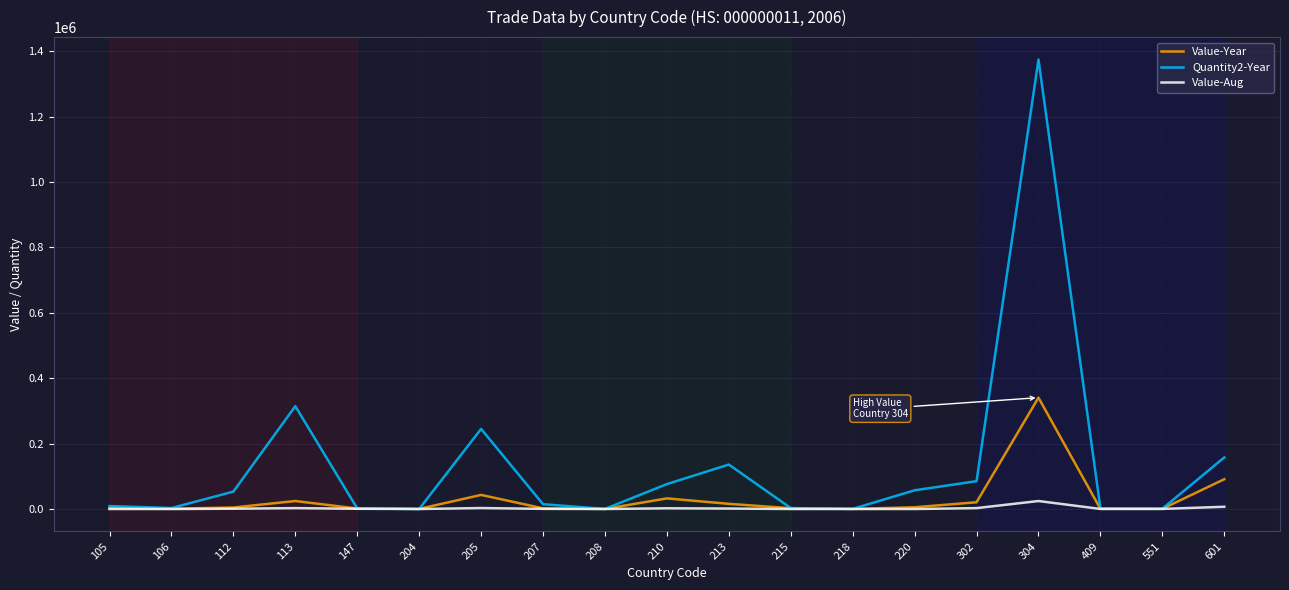

At which category is the sum across all series the highest?

304